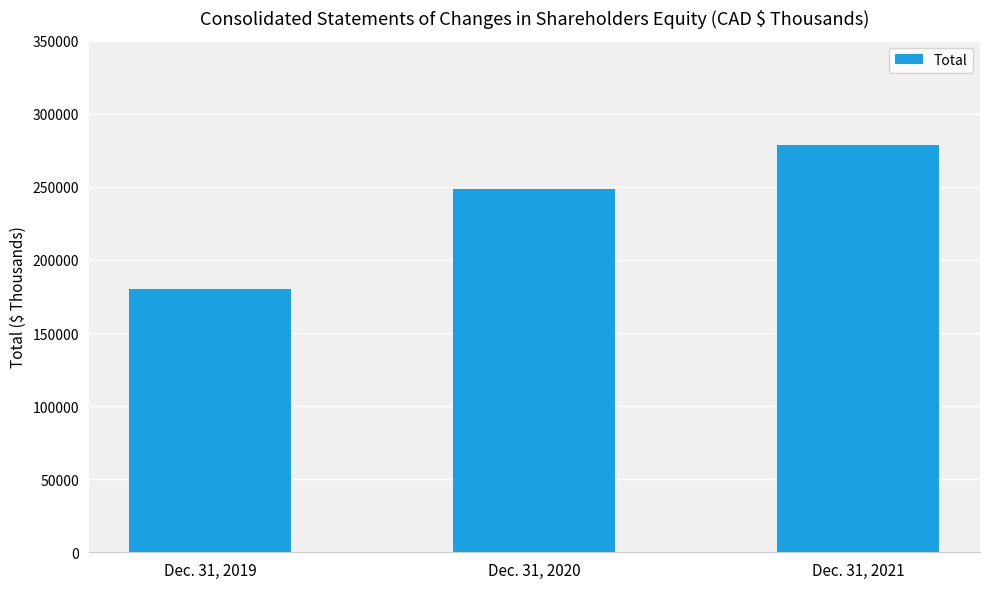

What is the ratio of the value at Dec. 31, 2020 to the value at Dec. 31, 2019?

1.4